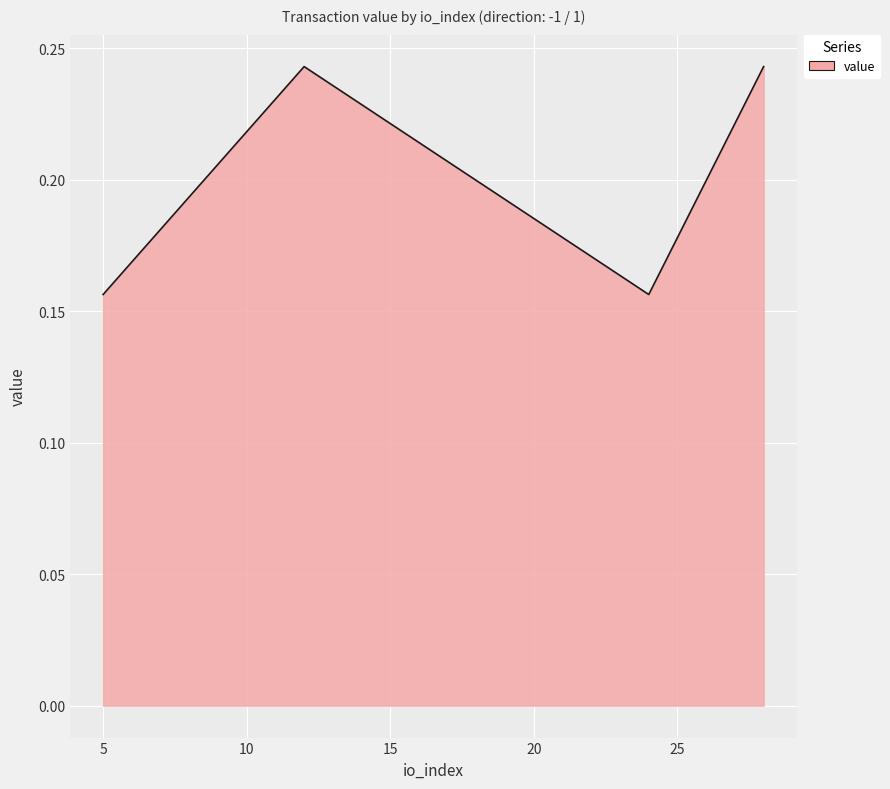

Count the number of data series in this chart.

1